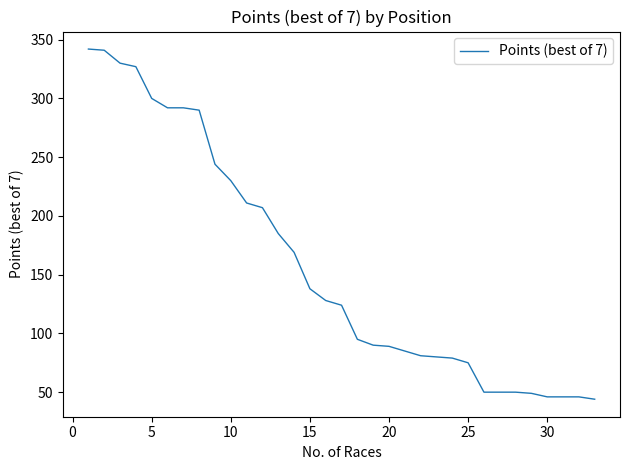

What is the minimum value shown in the chart?

44